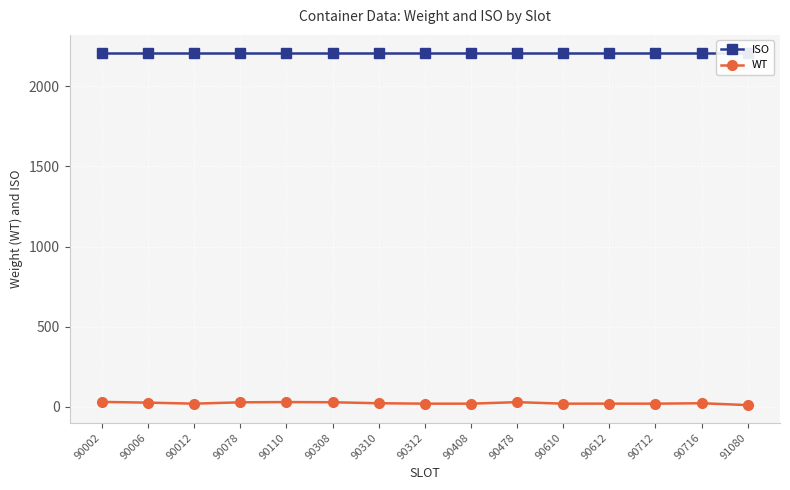

Reading left to right, list all the values displayed in this chart.

ISO: 90002=2210.0	90006=2210.0	90012=2210.0	90078=2210.0	90110=2210.0	90308=2210.0	90310=2210.0	90312=2210.0	90408=2210.0	90478=2210.0	90610=2210.0	90612=2210.0	90712=2210.0	90716=2210.0	91080=2210.0
WT: 90002=31.2	90006=26.8	90012=20.4	90078=28.7	90110=30.2	90308=29.1	90310=22.9	90312=20.3	90408=20.3	90478=29.8	90610=20.3	90612=20.4	90712=20.3	90716=23.0	91080=11.3